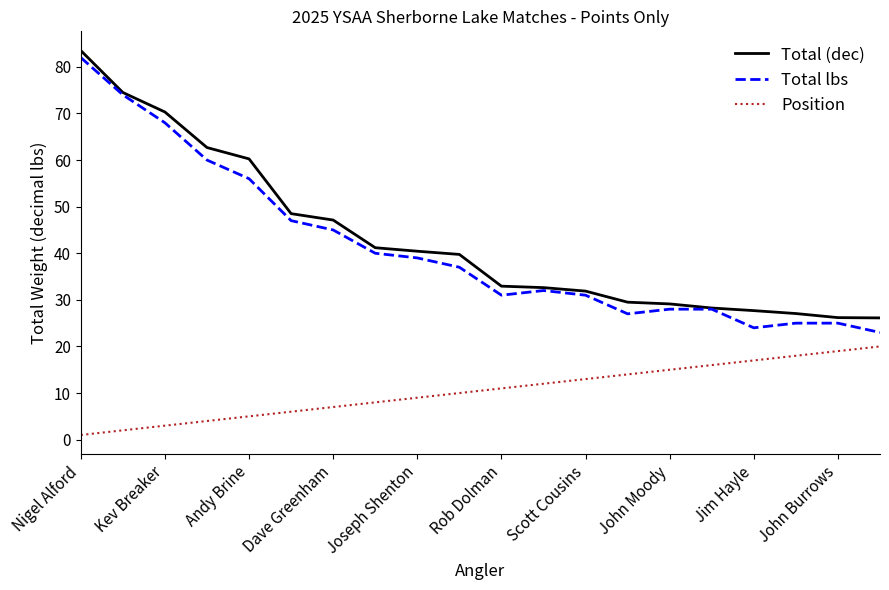

How many categories are shown in the chart?

20